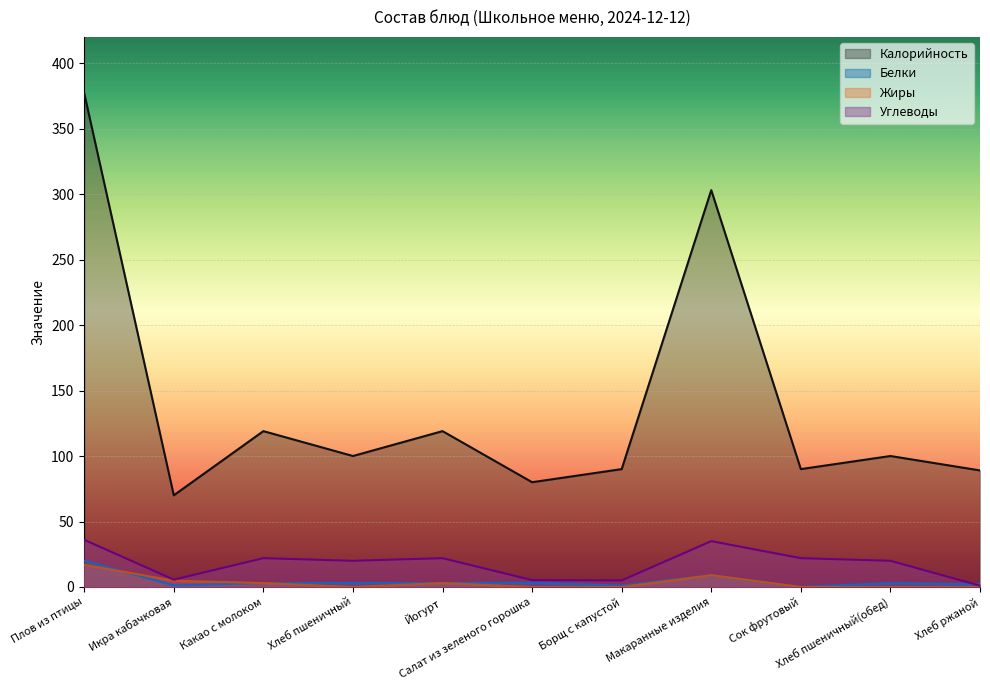

The value of Жиры at Макаранные изделия is 12.7. True or false?

False